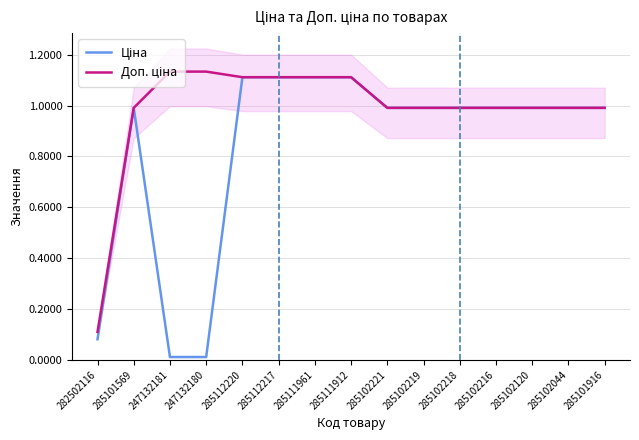

What is the greatest value displayed?

1.1